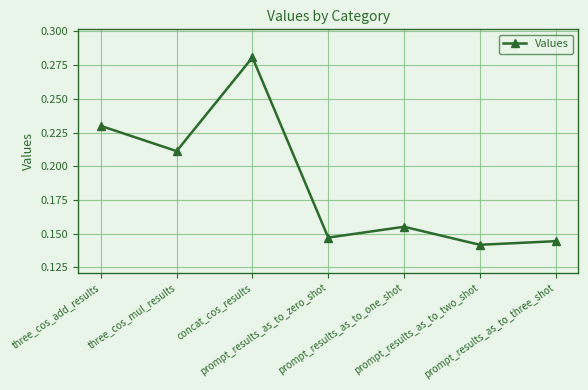

What is the sum of all values?

1.3